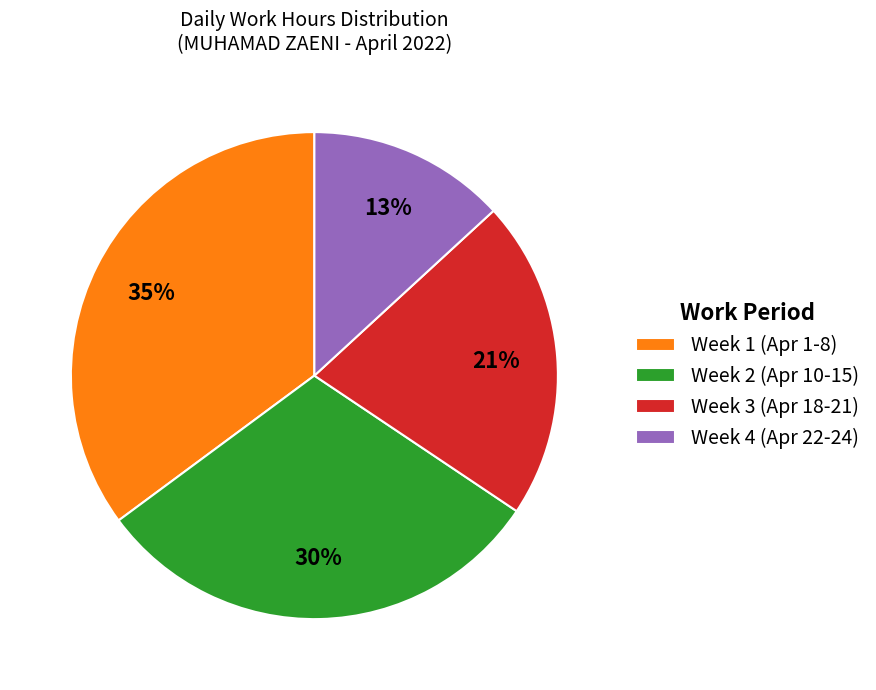

To the nearest percent, what is the difference between the Week 2 (Apr 10-15) and Week 4 (Apr 22-24) slice percentages?

17%